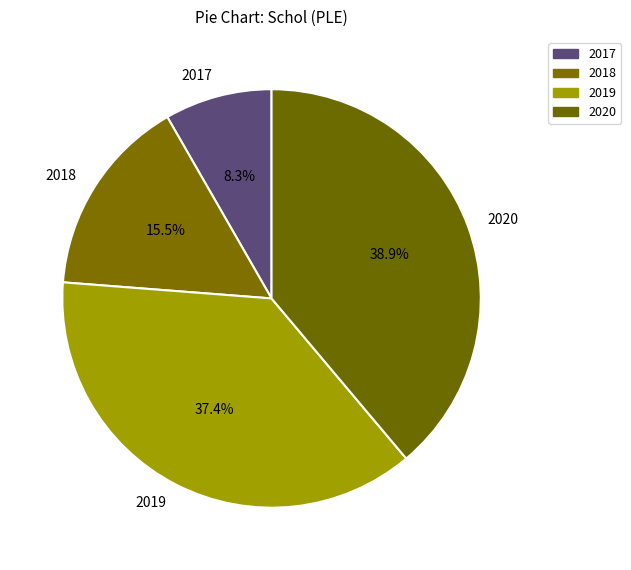

What is the total percentage of 2017 and 2019?

45.7%